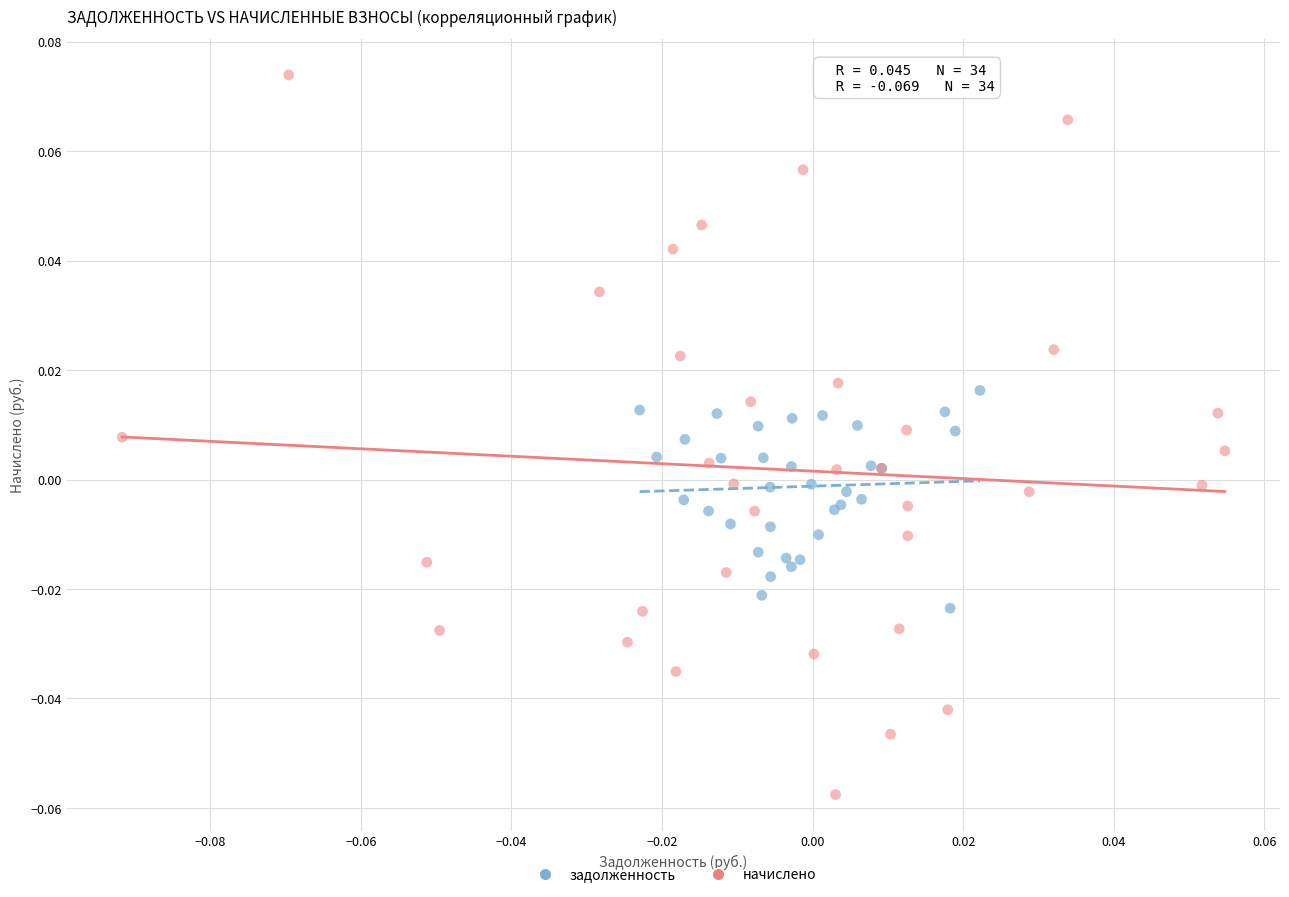

Which series has the largest Y range (max minus min)?

начислено